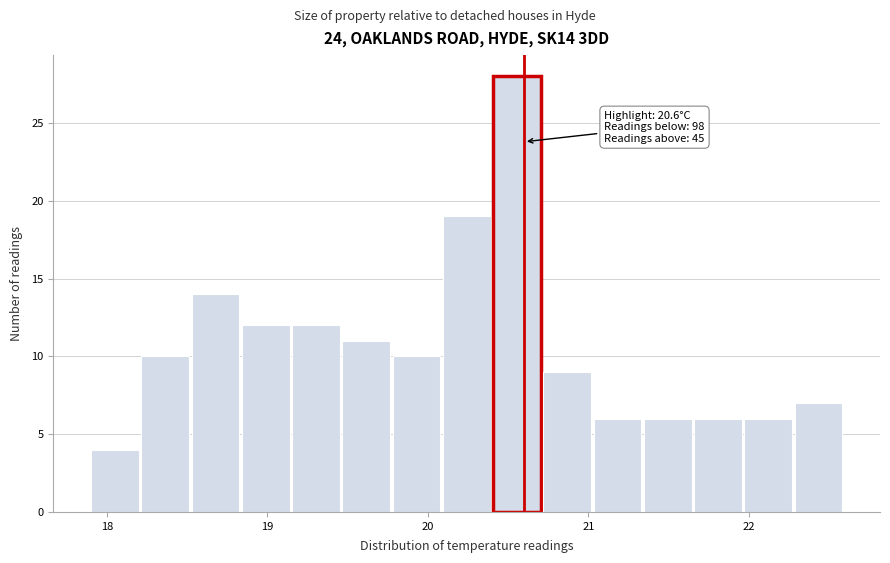

Around what value on the x-axis is the tallest bar? Give the approximate position of its centre, as read against the axis.

20.6